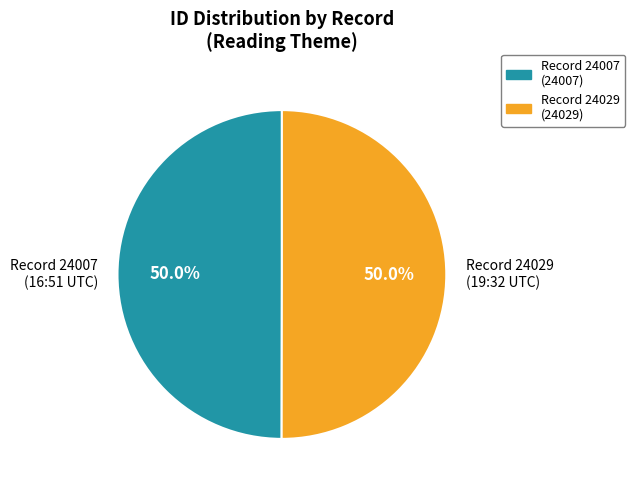

What portion of the pie excludes Record 24007?

50.0%